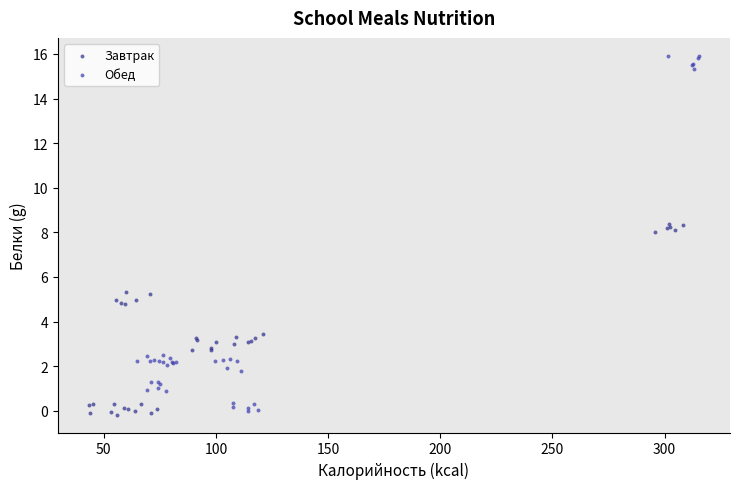

Which series reaches the maximum Y coordinate?

Обед